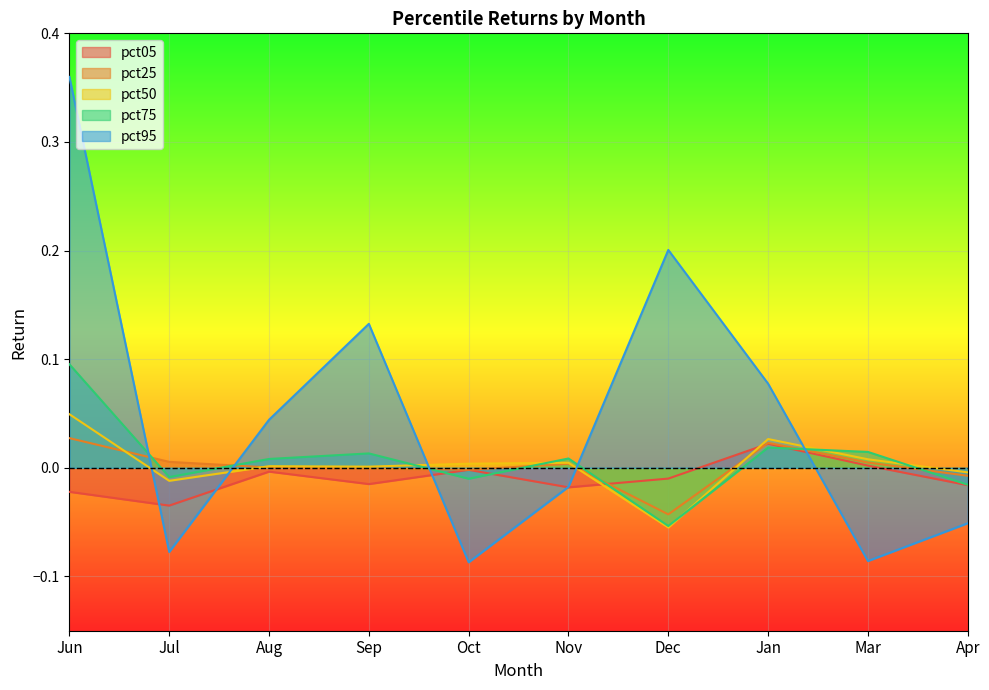

Where does the pct50 series first go above 0?

Jun